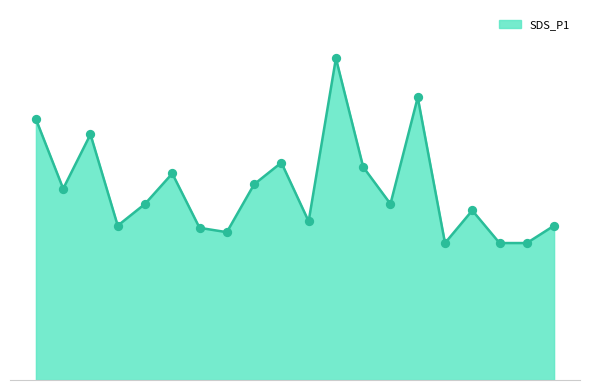

Does the chart have visible grid lines?

No